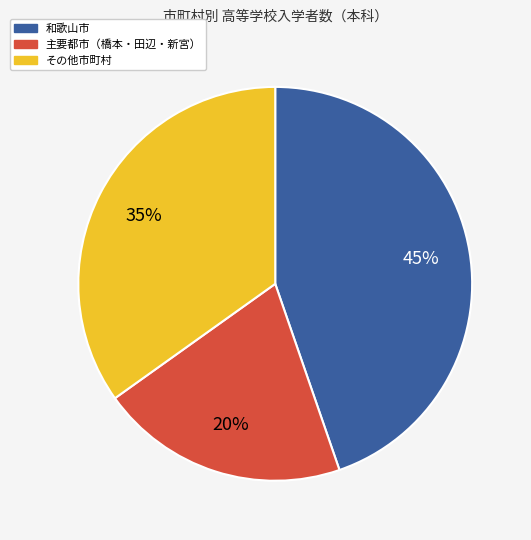

True or false: 主要都市（橋本・田辺・新宮） accounts for 15% of the total.

False